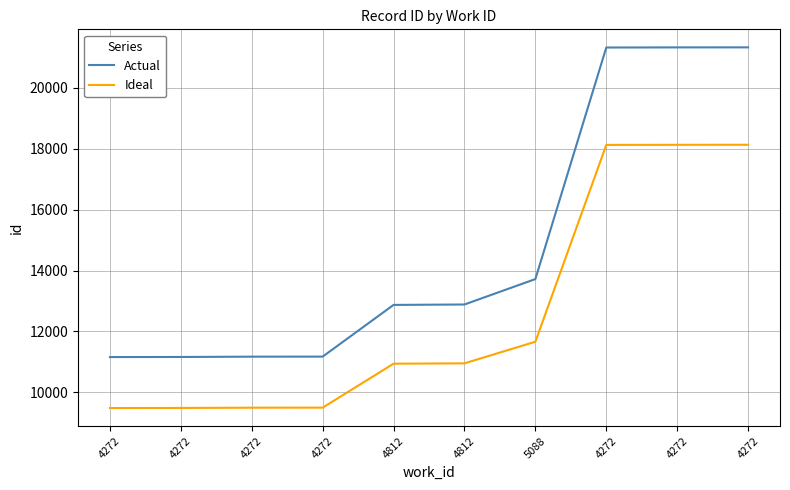

Which series has the largest range (max minus min)?

Actual